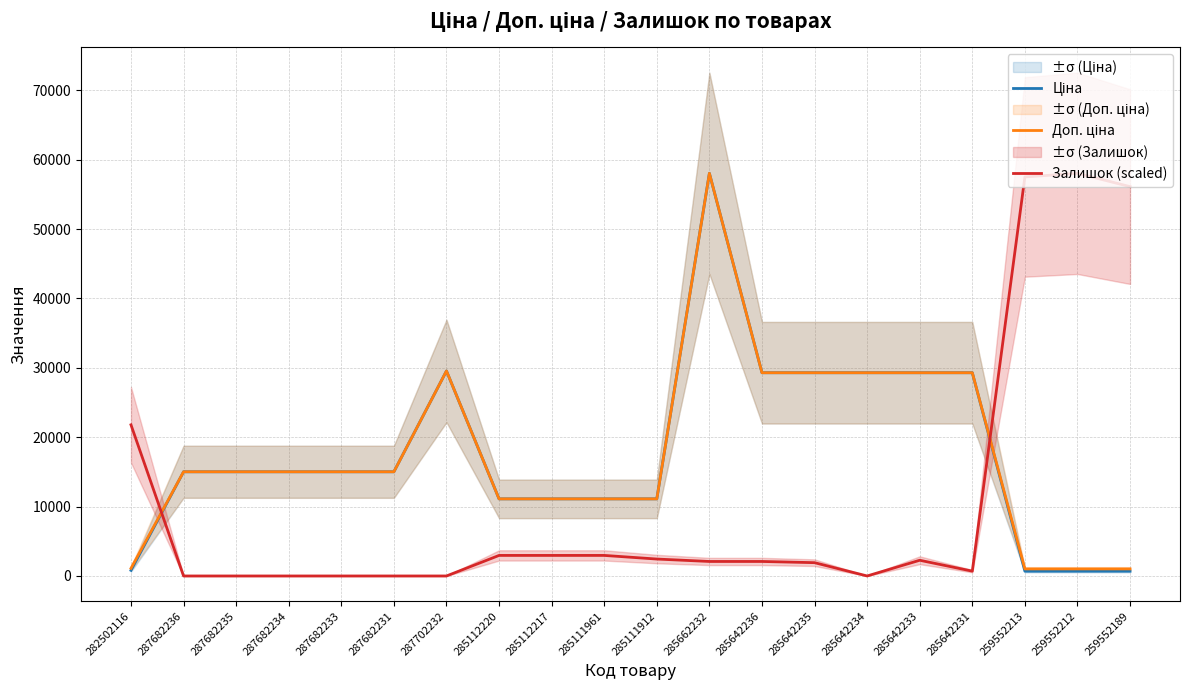

What are all the series names shown in the legend?

Ціна, Доп. ціна, Залишок (scaled)